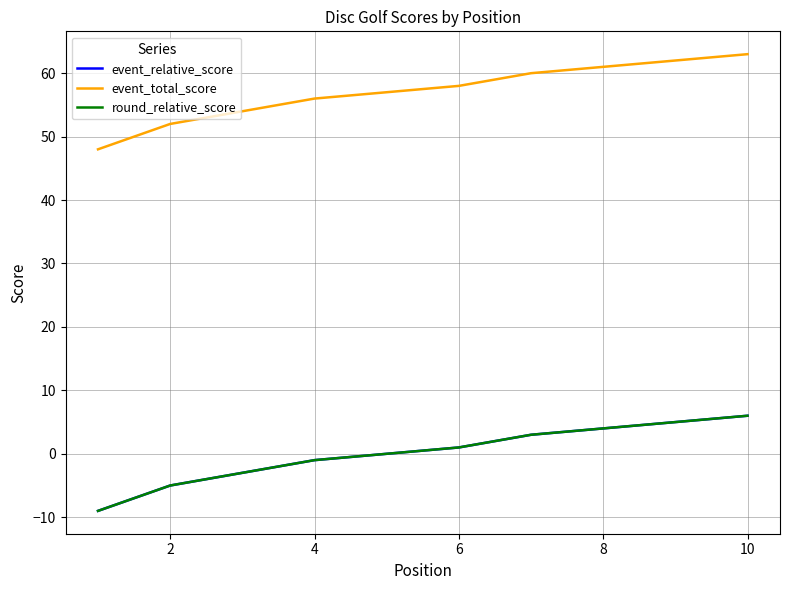

True or false: event_total_score and round_relative_score cross at least once.

False